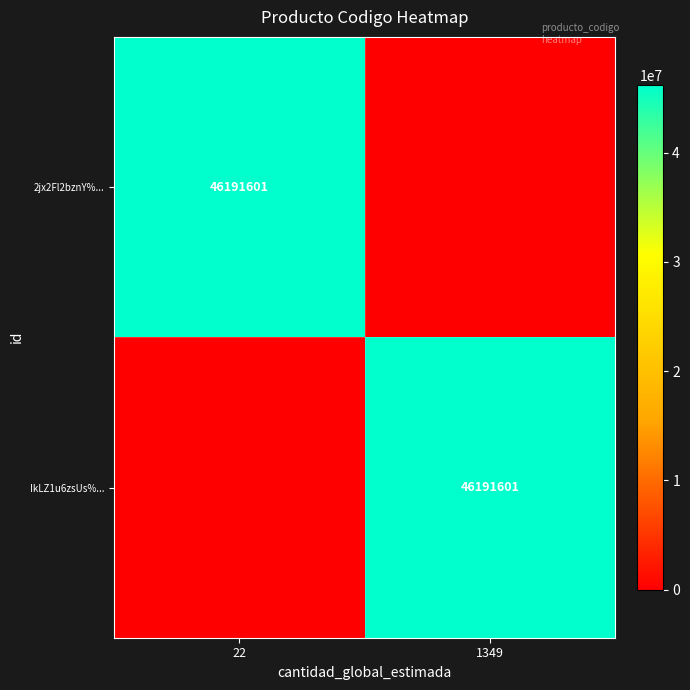

The value of 2jx2Fl2bznY%... at 22 is 46191601. True or false?

True